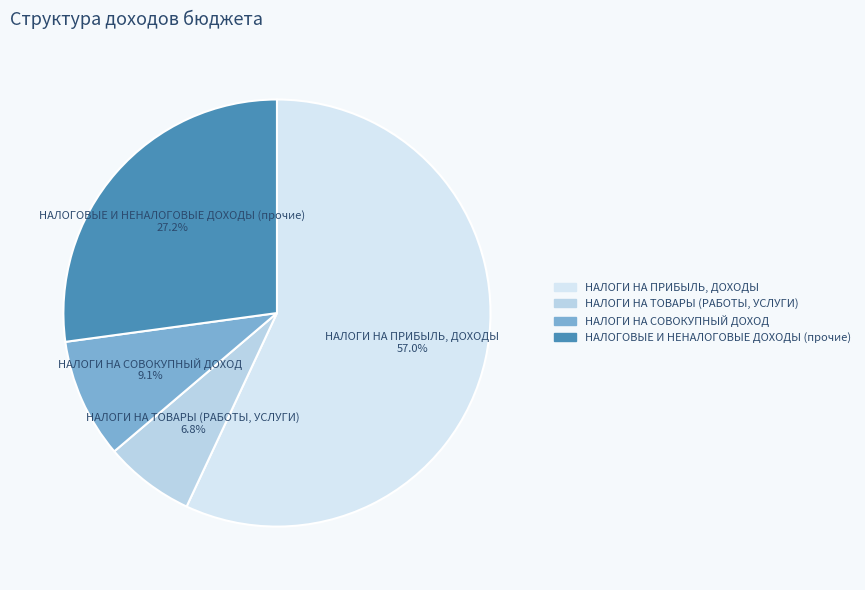

The НАЛОГИ НА ПРИБЫЛЬ, ДОХОДЫ slice represents 57% of the pie. True or false?

True